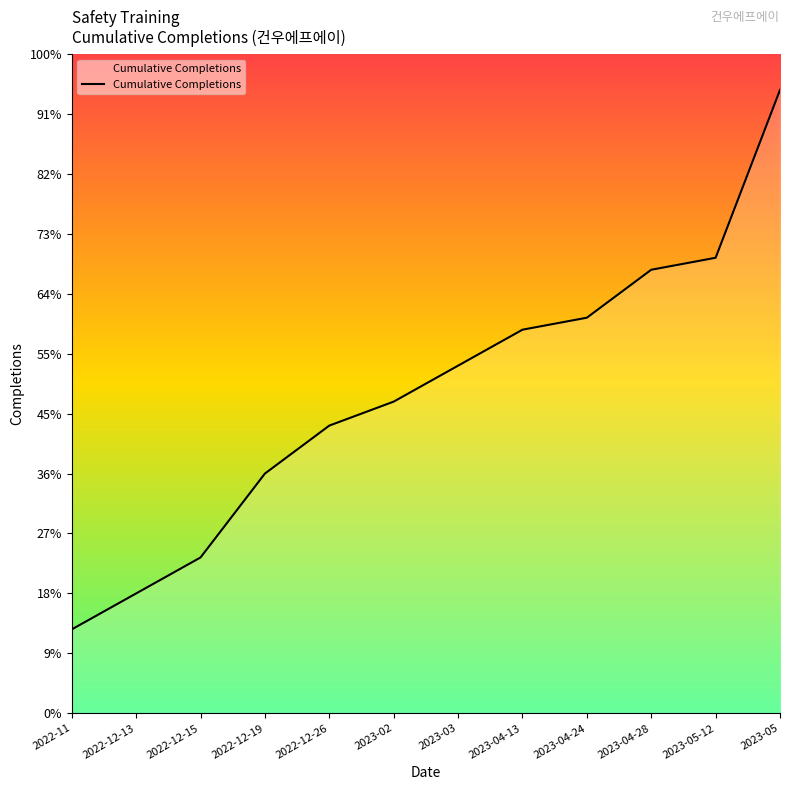

At which category does the chart reach its peak across all series?

2023-05